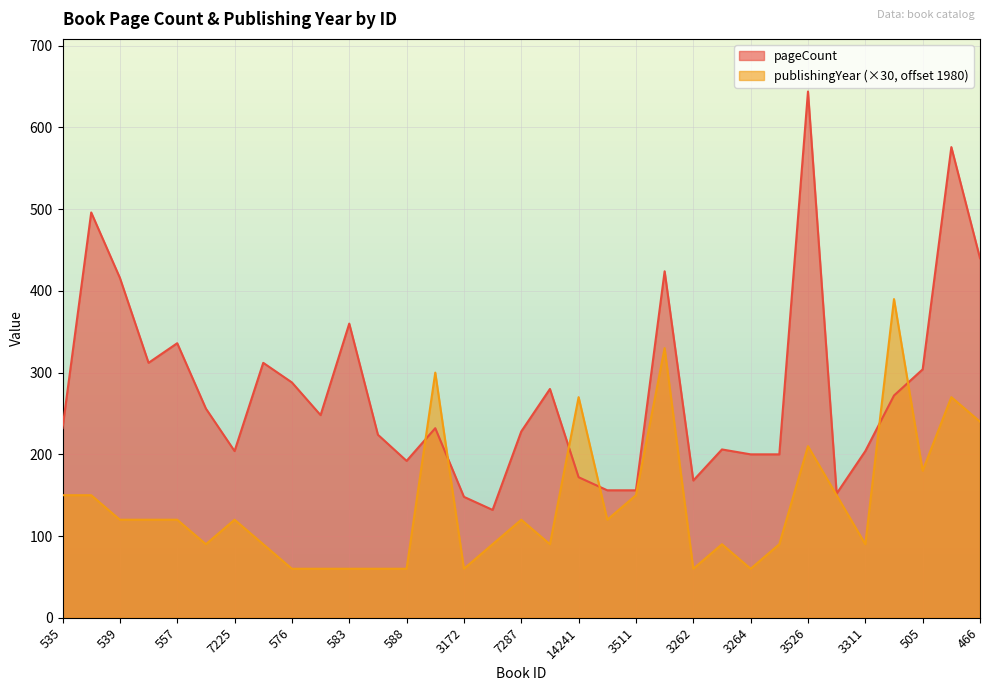

Between 3172 and 191, which series saw the biggest shift?

pageCount